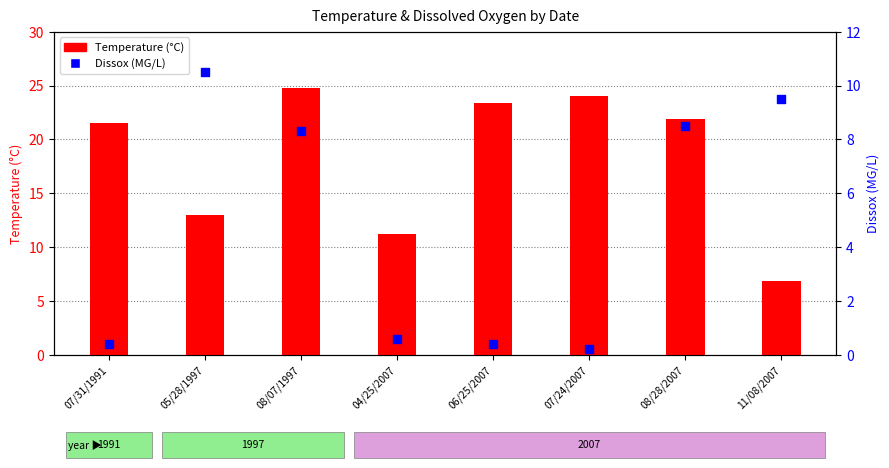

At which category is the sum across all series the highest?

08/07/1997